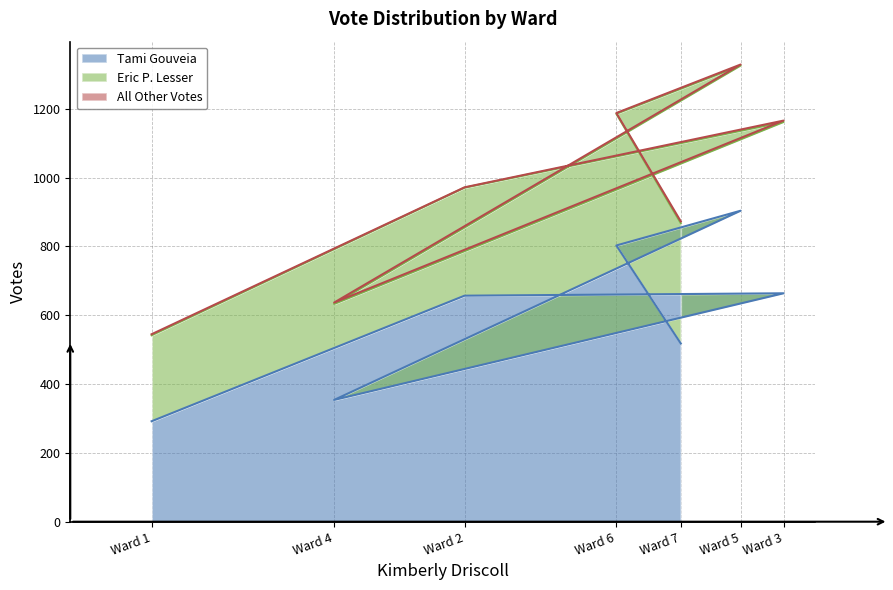

Reading left to right, what are all the values shown in this chart?

Tami Gouveia: Ward 1=292	Ward 2=657	Ward 3=664	Ward 4=354	Ward 5=904	Ward 6=803	Ward 7=518
Eric P. Lesser: Ward 1=250	Ward 2=314	Ward 3=498	Ward 4=279	Ward 5=422	Ward 6=383	Ward 7=350
All Other Votes: Ward 1=3	Ward 2=1	Ward 3=4	Ward 4=4	Ward 5=3	Ward 6=2	Ward 7=5